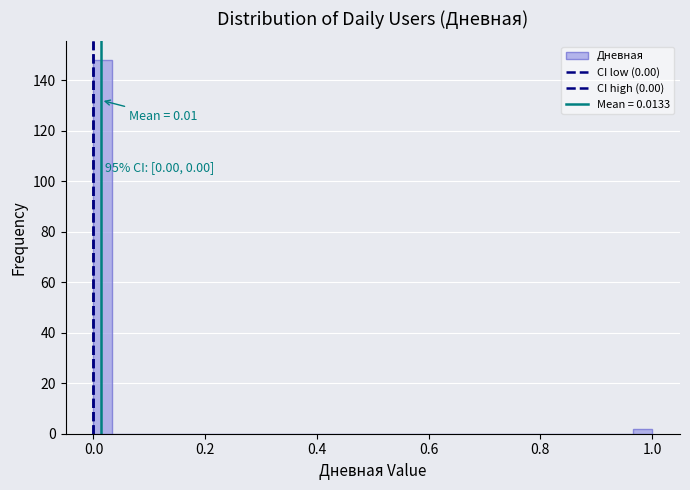

Read against the x-axis, roughly where is the centre of the tallest bar?

0.02